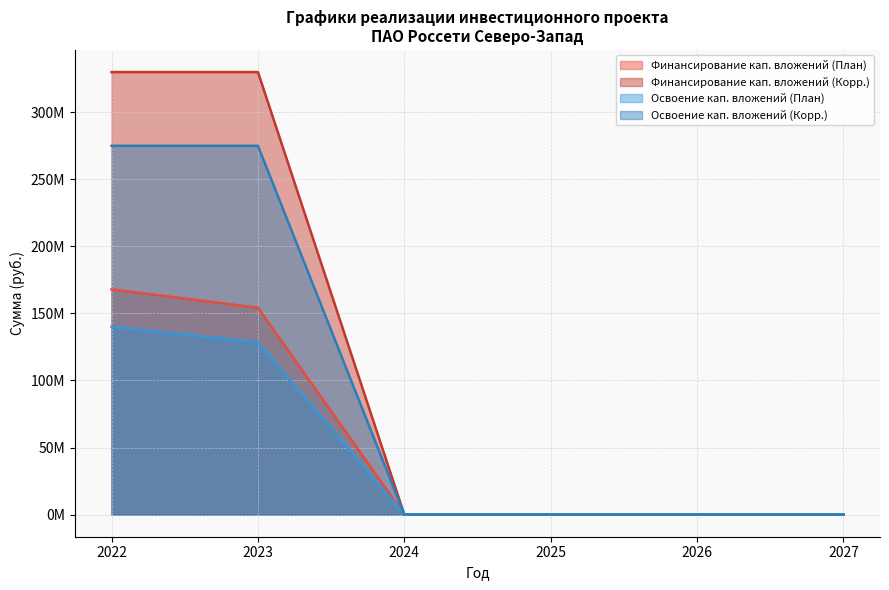

True or false: Финансирование кап. вложений (Корр.) and Освоение кап. вложений (Корр.) cross at least once.

False